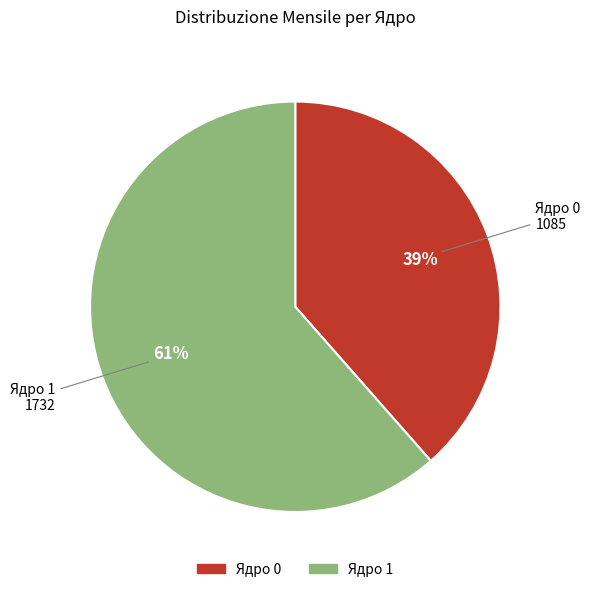

To the nearest percent, what is the average slice percentage?

50%